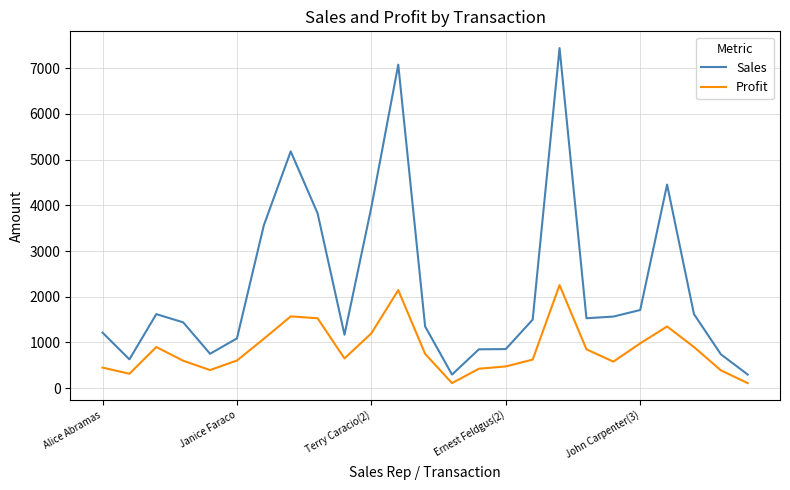

What is the difference between the maximum and minimum values in the Sales series?

7145